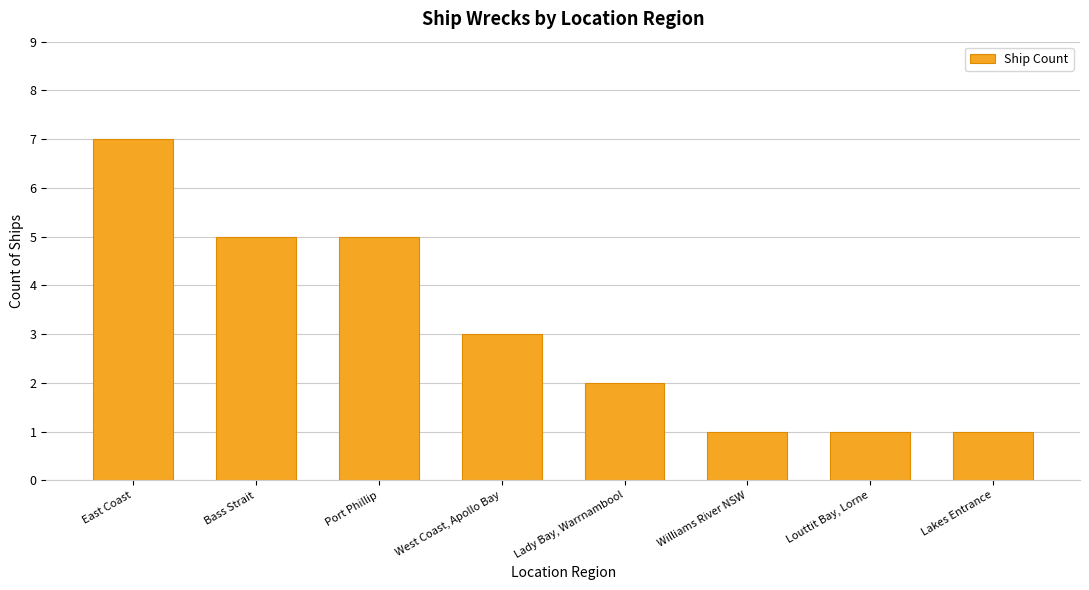

The chart shows a value of 2 at Williams River NSW. True or false?

False